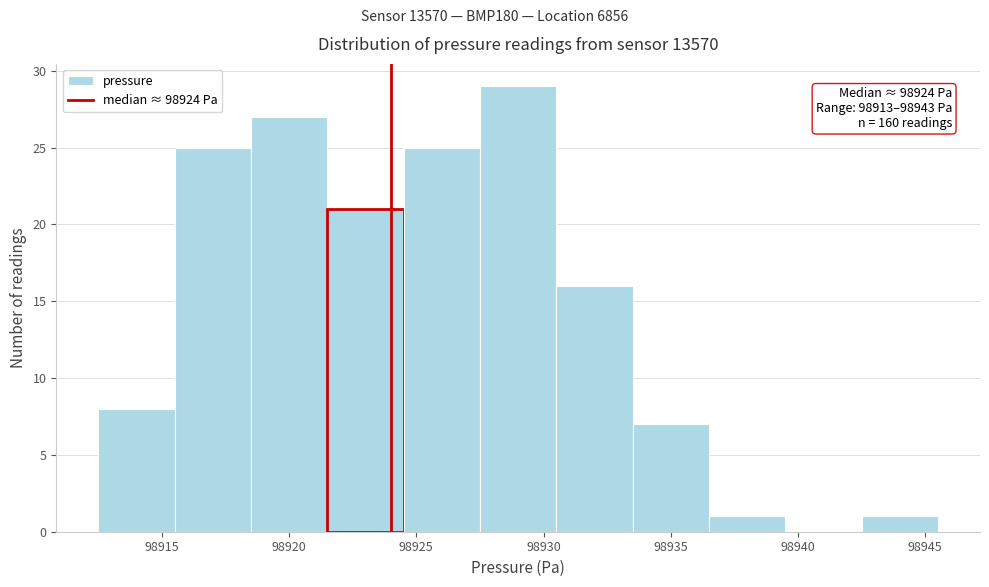

Which range on the x-axis has the tallest bar?

98927.5 to 98930.5